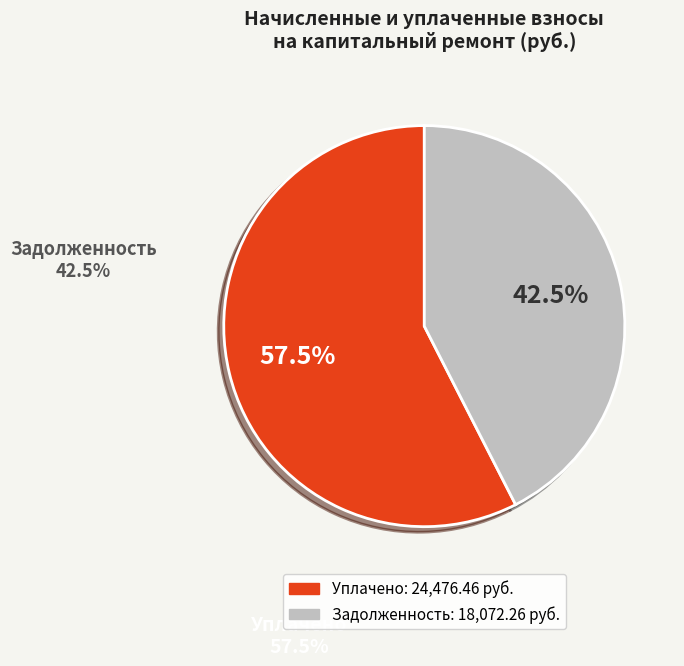

To the nearest percent, what is the average slice percentage?

50%